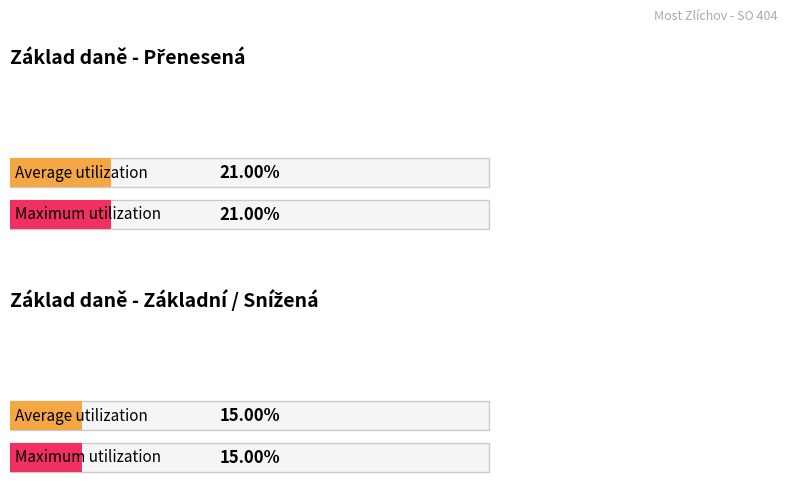

At zákl. přenesená, list the series in order from smallest to largest.

Maximum utilization, Average utilization